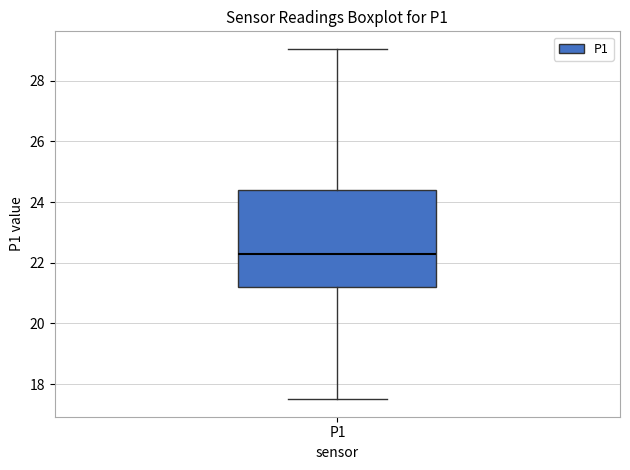

Transcribe this box plot: give where the median line is, the range the box spans, and where the two whiskers end, as read against the y-axis. The values are not printed on the chart, so give them approximately, as read against the axis.

median 22.4, box 21.2 to 24.4, whiskers 17.6 to 29.0